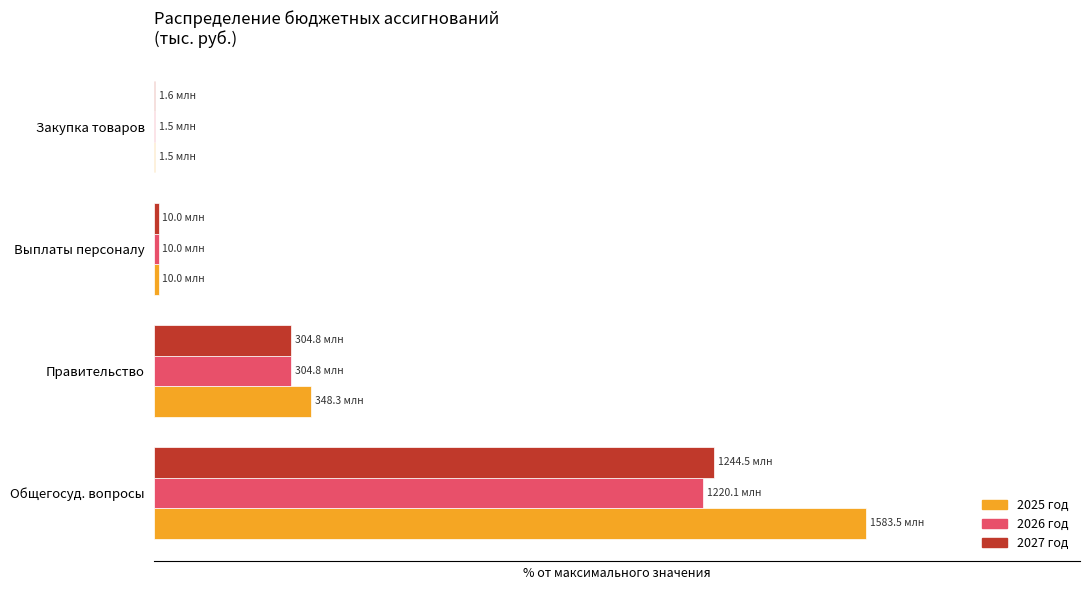

What are all the series names shown in the legend?

2025 год, 2026 год, 2027 год